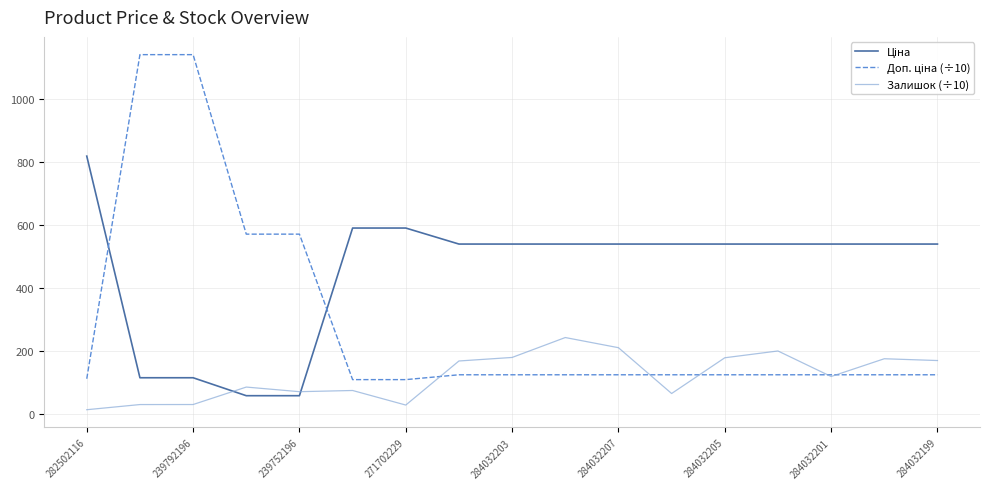

What is the greatest value displayed?

1141.0